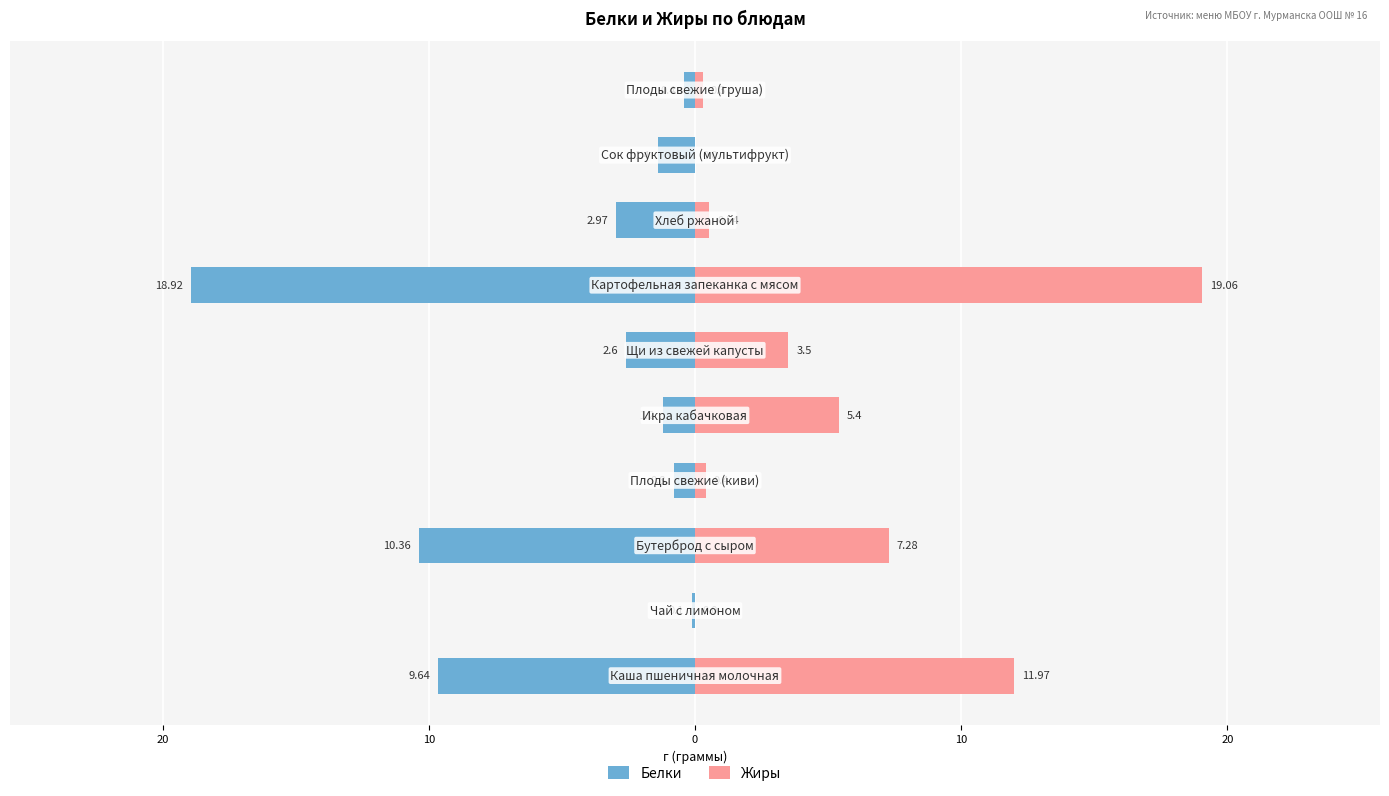

Are the bars horizontal?

Yes